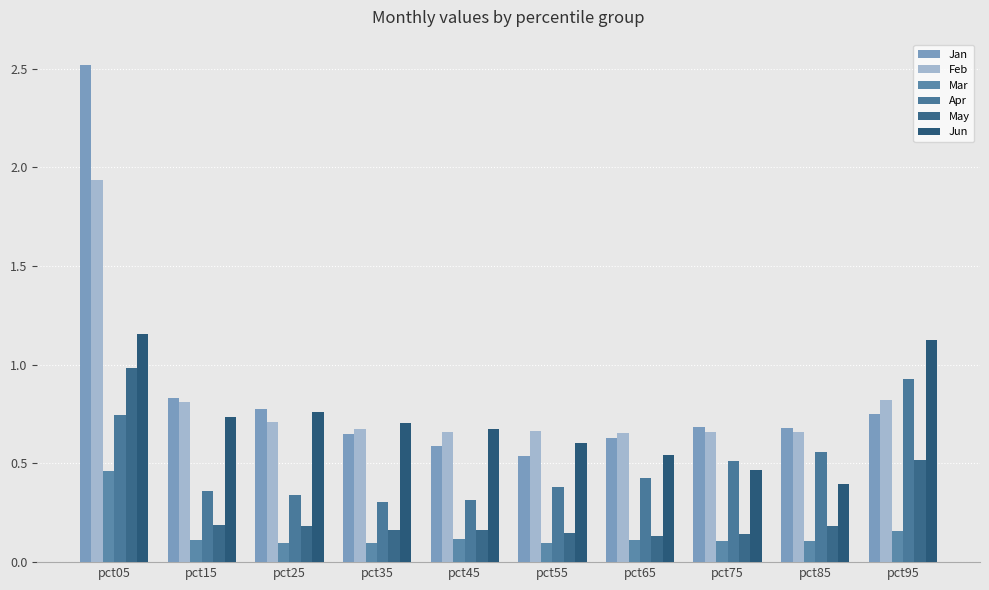

At which category does the chart reach its minimum across all series?

pct25